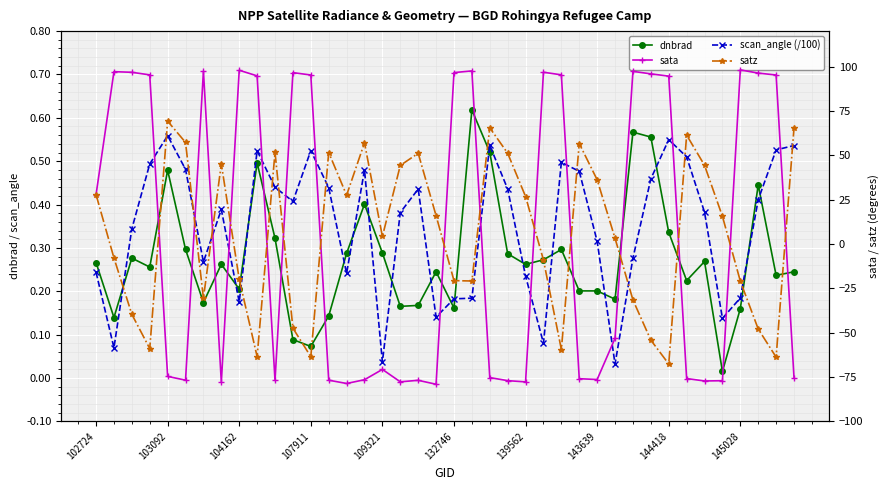

How many data points does each series have?

40